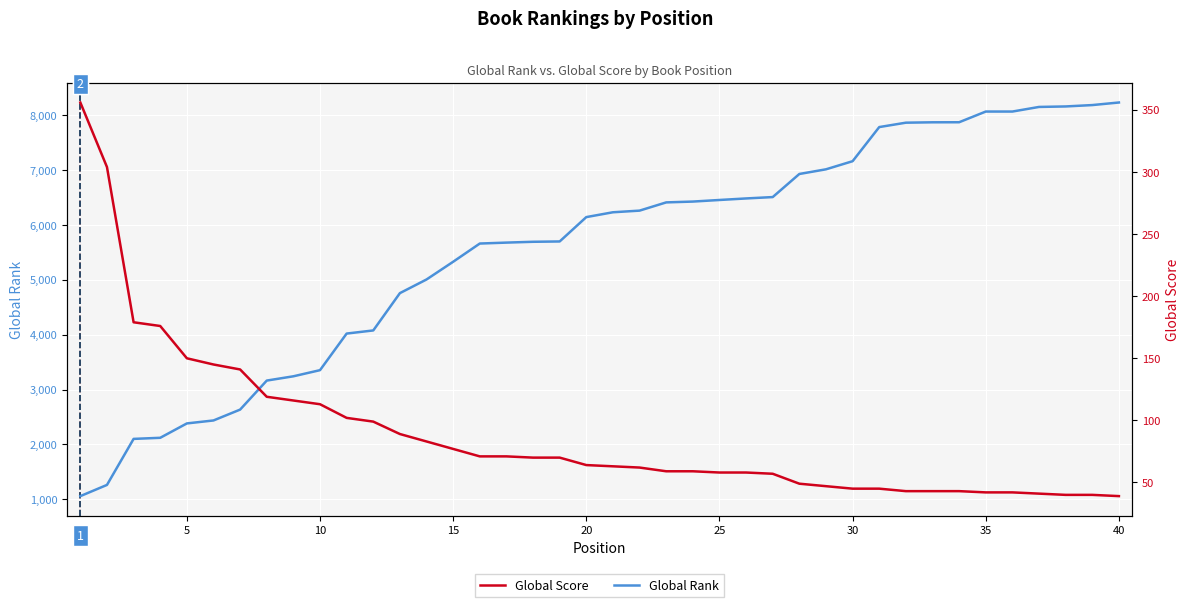

What are all the series names shown in the legend?

Global Rank, Global Score